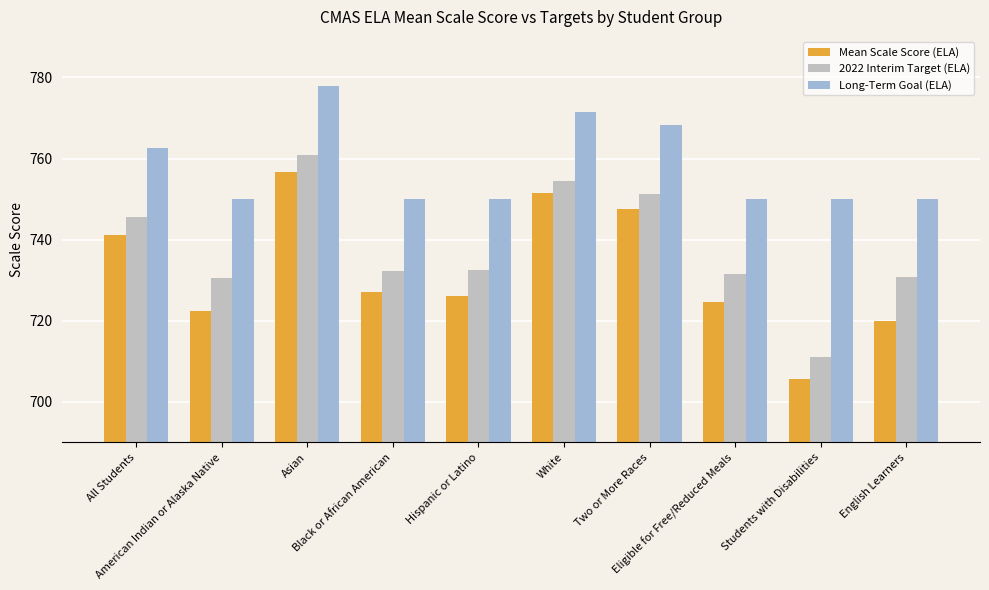

What is the average value of the 2022 Interim Target (ELA) series?

738.1